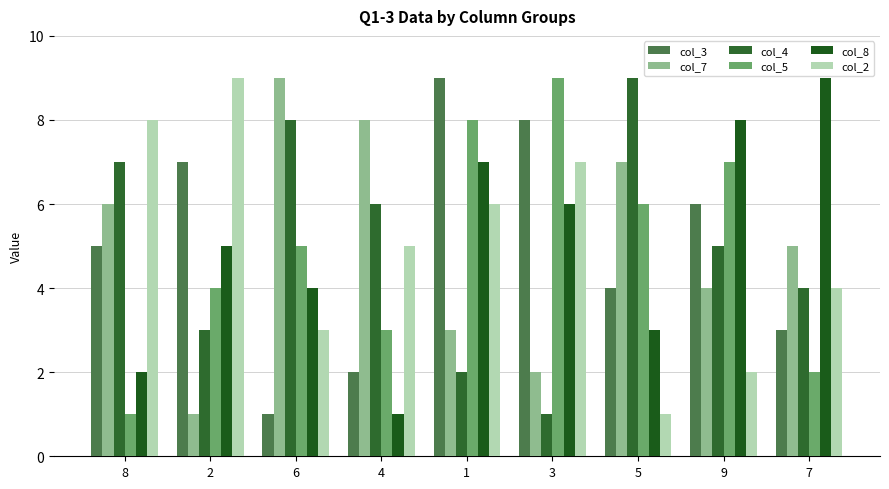

How many groups of bars are there?

9